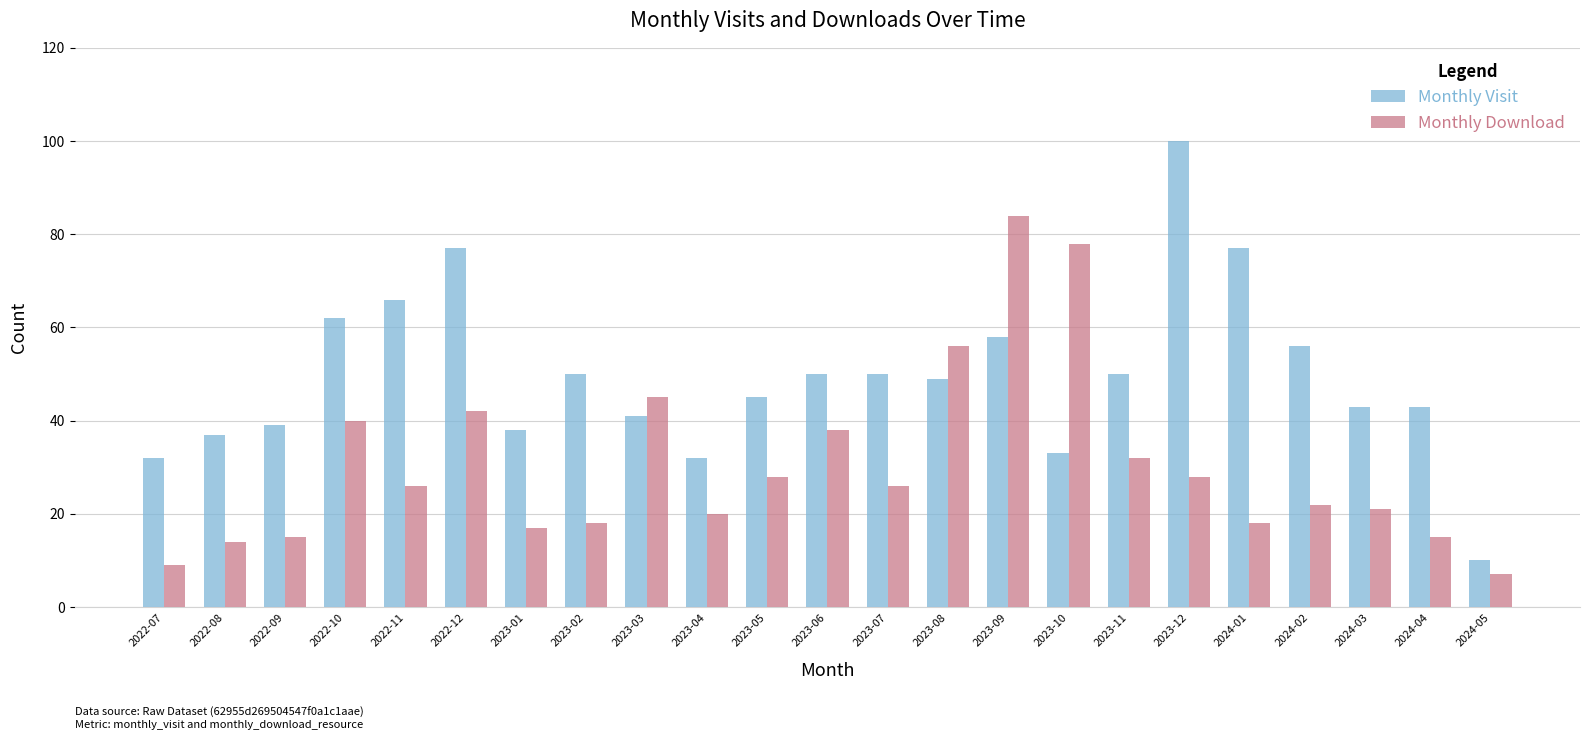

Reading left to right, what are all the values shown in this chart?

Monthly Visit: 2022-07=32	2022-08=37	2022-09=39	2022-10=62	2022-11=66	2022-12=77	2023-01=38	2023-02=50	2023-03=41	2023-04=32	2023-05=45	2023-06=50	2023-07=50	2023-08=49	2023-09=58	2023-10=33	2023-11=50	2023-12=100	2024-01=77	2024-02=56	2024-03=43	2024-04=43	2024-05=10
Monthly Download: 2022-07=9	2022-08=14	2022-09=15	2022-10=40	2022-11=26	2022-12=42	2023-01=17	2023-02=18	2023-03=45	2023-04=20	2023-05=28	2023-06=38	2023-07=26	2023-08=56	2023-09=84	2023-10=78	2023-11=32	2023-12=28	2024-01=18	2024-02=22	2024-03=21	2024-04=15	2024-05=7